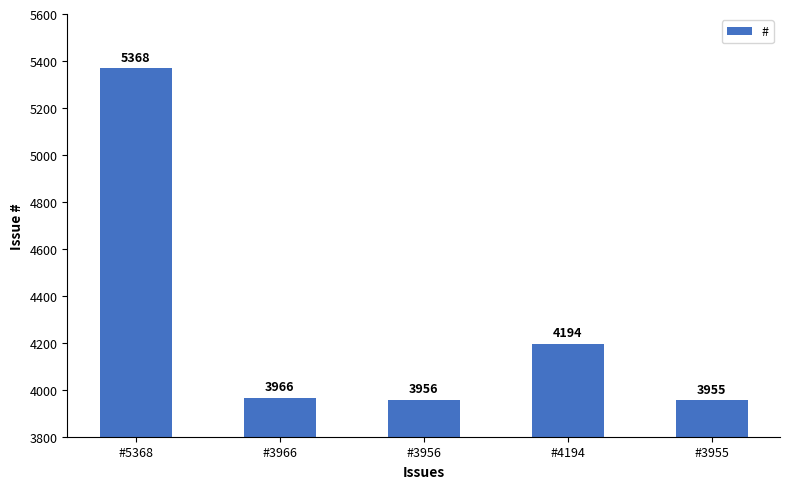

Approximately how many times larger is the value at #5368 compared to #3956?

1.4